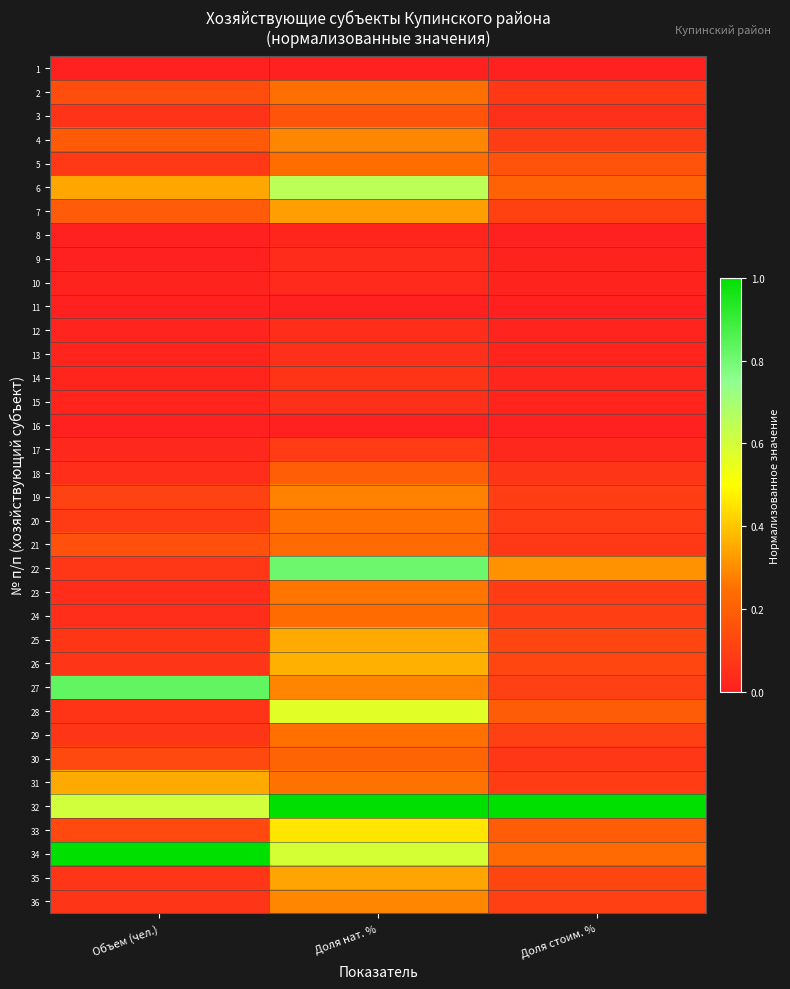

Reading left to right, extract all data points from this chart.

1: Объем (чел.)=0.0	Доля нат. %=0.0	Доля стоим. %=0.0
2: Объем (чел.)=0.1	Доля нат. %=0.2	Доля стоим. %=0.1
3: Объем (чел.)=0.1	Доля нат. %=0.2	Доля стоим. %=0.1
4: Объем (чел.)=0.2	Доля нат. %=0.3	Доля стоим. %=0.1
5: Объем (чел.)=0.1	Доля нат. %=0.2	Доля стоим. %=0.2
6: Объем (чел.)=0.3	Доля нат. %=0.7	Доля стоим. %=0.2
7: Объем (чел.)=0.2	Доля нат. %=0.3	Доля стоим. %=0.1
8: Объем (чел.)=0.0	Доля нат. %=0.0	Доля стоим. %=0.0
9: Объем (чел.)=0.0	Доля нат. %=0.0	Доля стоим. %=0.0
10: Объем (чел.)=0.0	Доля нат. %=0.0	Доля стоим. %=0.0
11: Объем (чел.)=0.0	Доля нат. %=0.0	Доля стоим. %=0.0
12: Объем (чел.)=0.0	Доля нат. %=0.0	Доля стоим. %=0.0
13: Объем (чел.)=0.0	Доля нат. %=0.1	Доля стоим. %=0.0
14: Объем (чел.)=0.0	Доля нат. %=0.1	Доля стоим. %=0.0
15: Объем (чел.)=0.0	Доля нат. %=0.1	Доля стоим. %=0.0
16: Объем (чел.)=0.0	Доля нат. %=0.0	Доля стоим. %=0.0
17: Объем (чел.)=0.0	Доля нат. %=0.1	Доля стоим. %=0.0
18: Объем (чел.)=0.0	Доля нат. %=0.2	Доля стоим. %=0.1
19: Объем (чел.)=0.1	Доля нат. %=0.3	Доля стоим. %=0.1
20: Объем (чел.)=0.1	Доля нат. %=0.3	Доля стоим. %=0.1
21: Объем (чел.)=0.2	Доля нат. %=0.2	Доля стоим. %=0.1
22: Объем (чел.)=0.1	Доля нат. %=0.8	Доля стоим. %=0.3
23: Объем (чел.)=0.0	Доля нат. %=0.3	Доля стоим. %=0.1
24: Объем (чел.)=0.0	Доля нат. %=0.2	Доля стоим. %=0.1
25: Объем (чел.)=0.1	Доля нат. %=0.4	Доля стоим. %=0.1
26: Объем (чел.)=0.1	Доля нат. %=0.4	Доля стоим. %=0.1
27: Объем (чел.)=0.8	Доля нат. %=0.3	Доля стоим. %=0.1
28: Объем (чел.)=0.1	Доля нат. %=0.6	Доля стоим. %=0.2
29: Объем (чел.)=0.1	Доля нат. %=0.3	Доля стоим. %=0.1
30: Объем (чел.)=0.1	Доля нат. %=0.2	Доля стоим. %=0.1
31: Объем (чел.)=0.4	Доля нат. %=0.3	Доля стоим. %=0.1
32: Объем (чел.)=0.6	Доля нат. %=1.0	Доля стоим. %=1.0
33: Объем (чел.)=0.1	Доля нат. %=0.5	Доля стоим. %=0.2
34: Объем (чел.)=1.0	Доля нат. %=0.6	Доля стоим. %=0.2
35: Объем (чел.)=0.1	Доля нат. %=0.3	Доля стоим. %=0.1
36: Объем (чел.)=0.1	Доля нат. %=0.3	Доля стоим. %=0.1